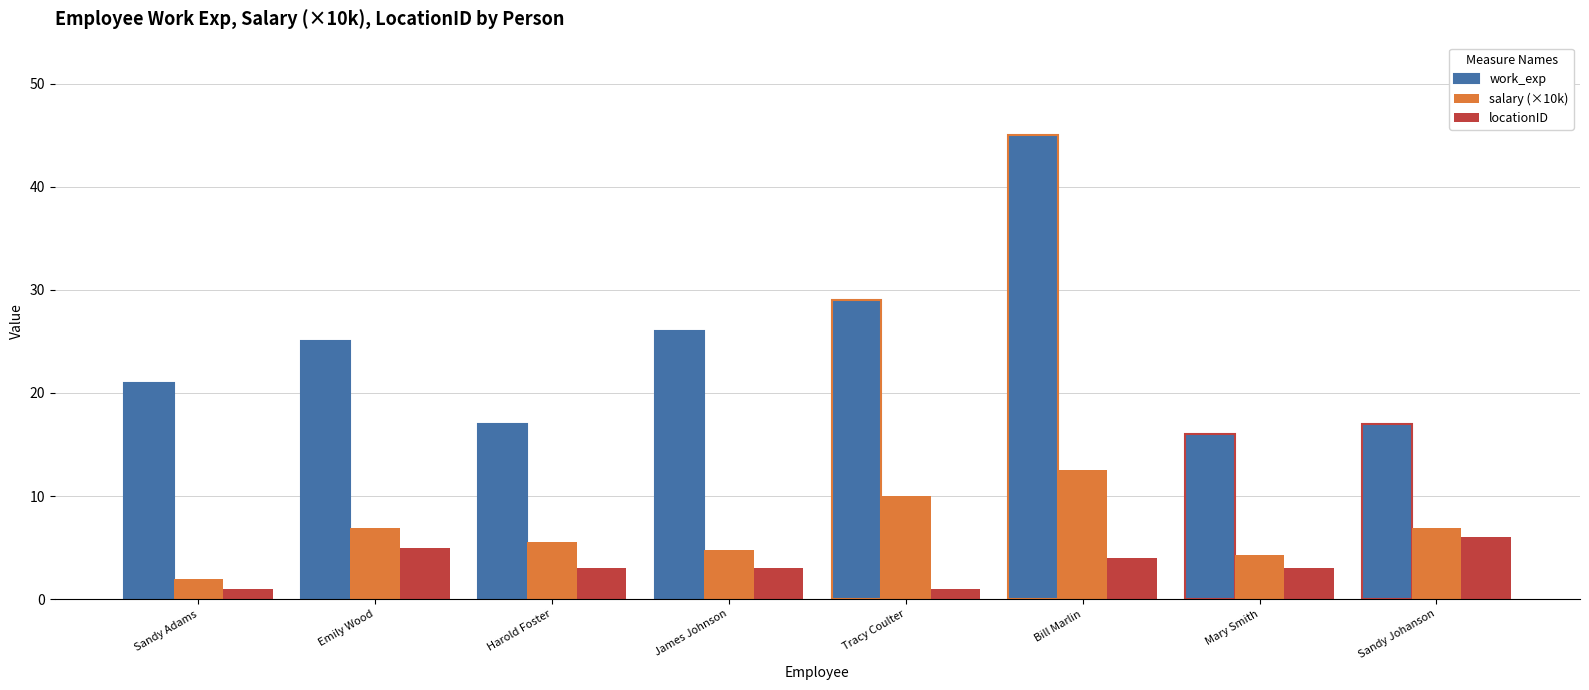

What is the minimum value shown in the chart?

1.0